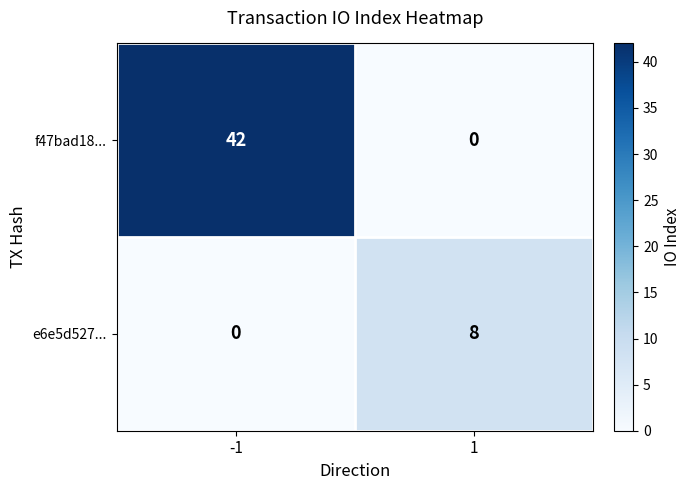

At how many categories does at least one series exceed 5?

2